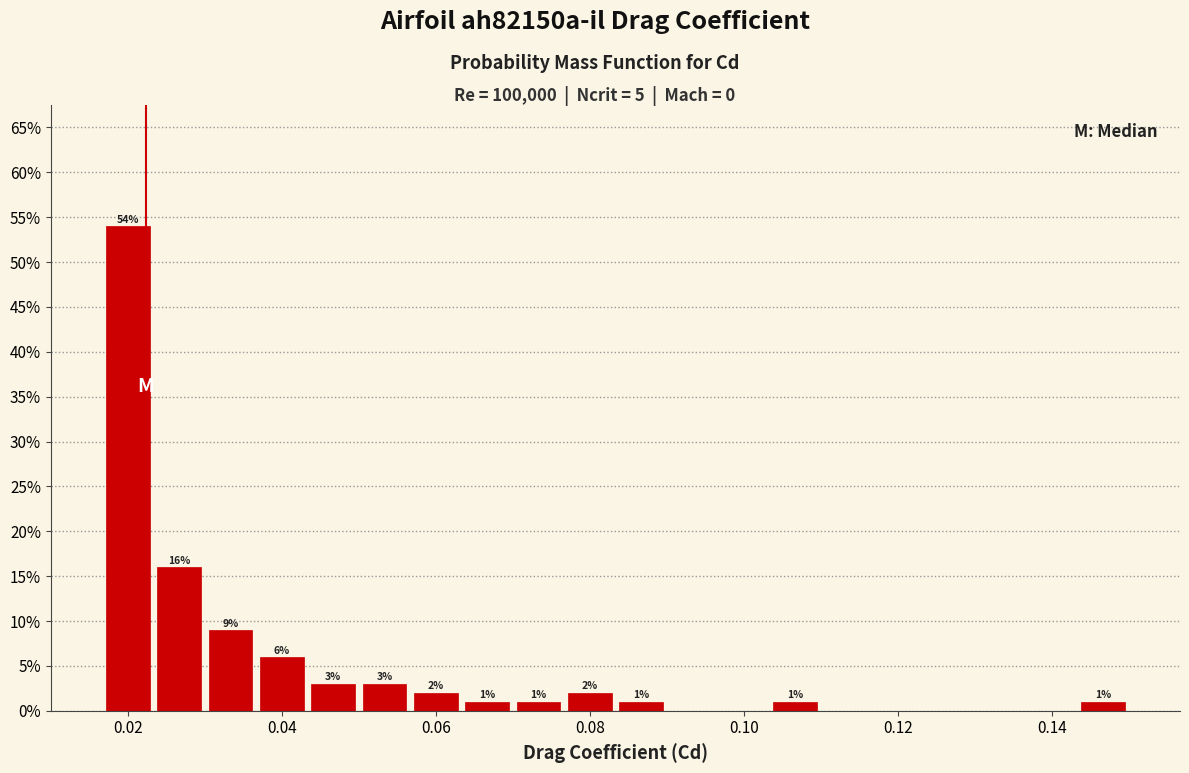

Read against the x-axis, roughly where is the centre of the tallest bar?

0.020